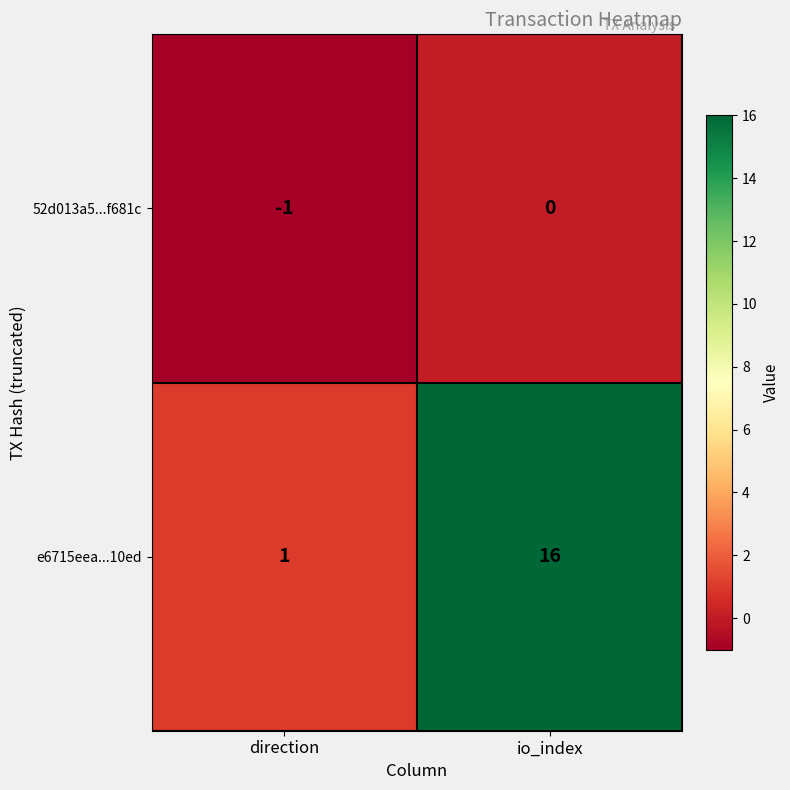

Count the number of data series in this chart.

2